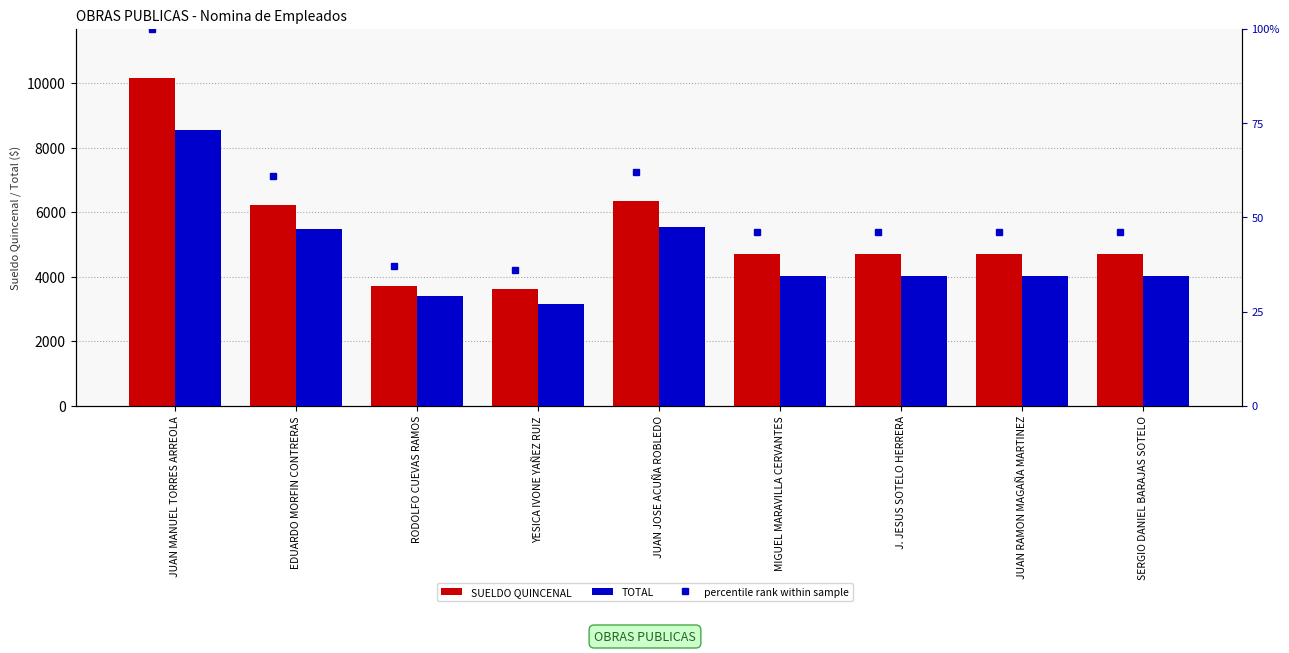

What is the difference between the SUELDO QUINCENAL values at MIGUEL MARAVILLA CERVANTES and RODOLFO CUEVAS RAMOS?

1008